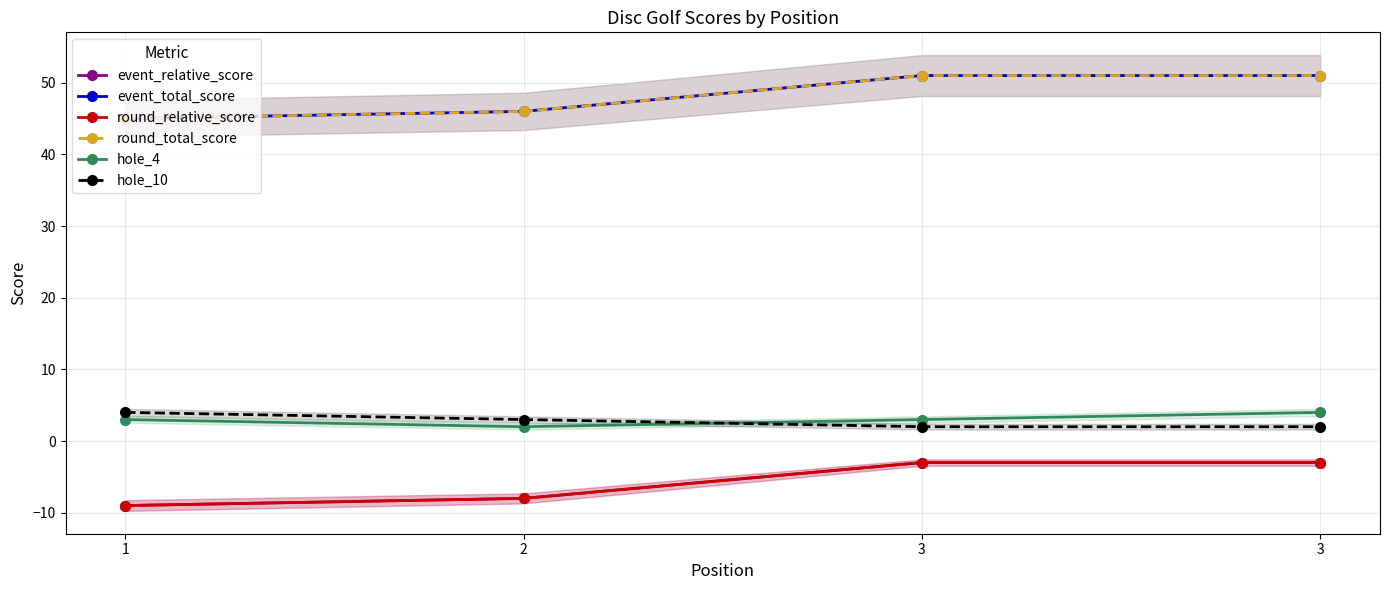

At which label does hole_10 first exceed 3?

1